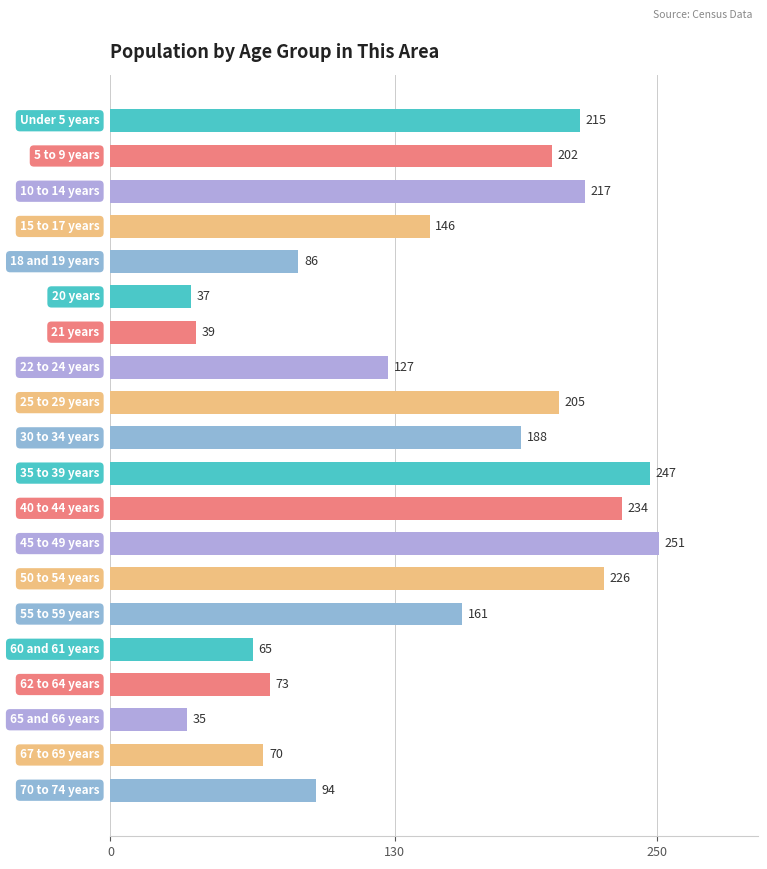

Reading top to bottom, transcribe all the data shown in this chart.

215	202	217	146	86	37	39	127	205	188	247	234	251	226	161	65	73	35	70	94